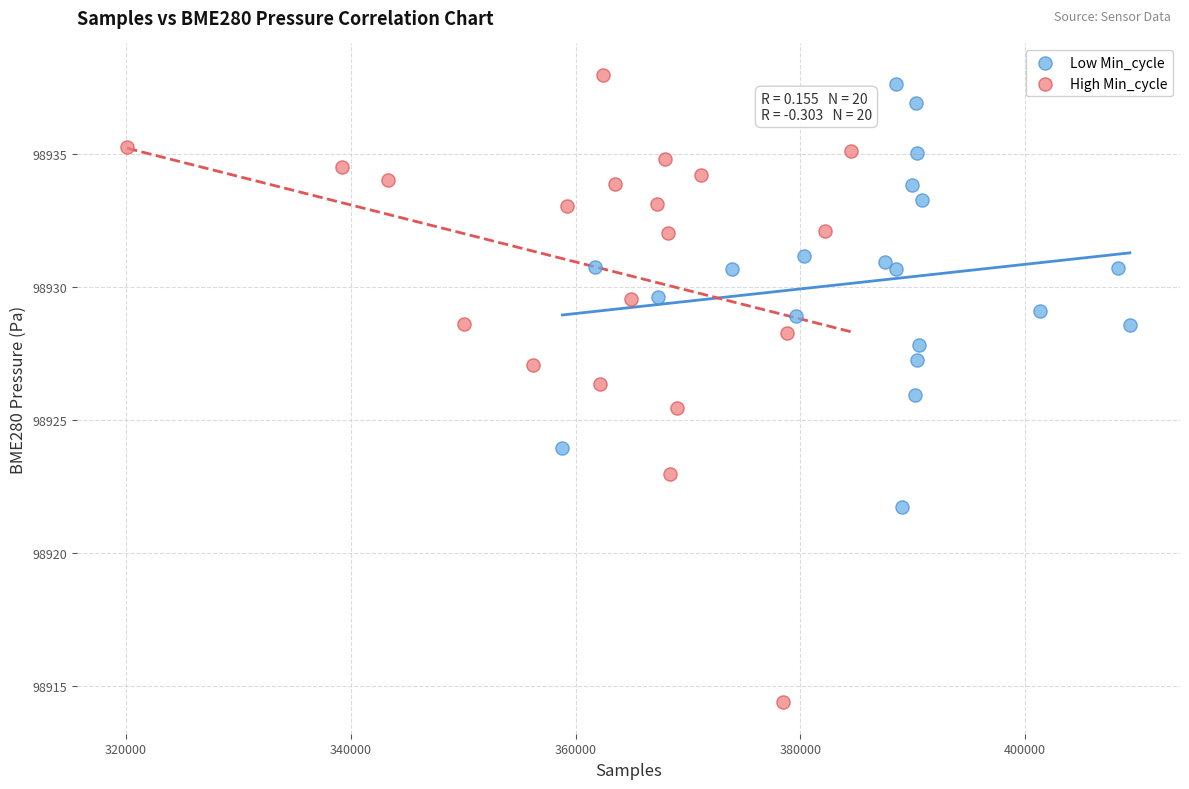

Which series reaches the maximum Y coordinate?

High Min_cycle